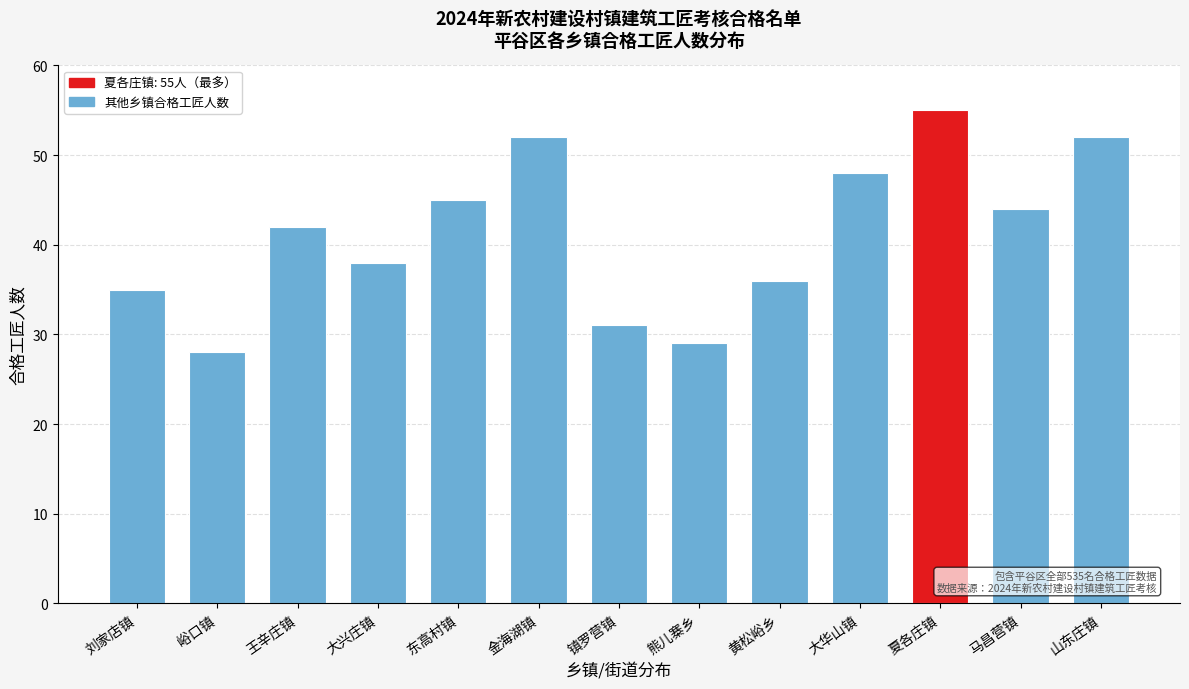

Reading left to right, extract all data points from this chart.

刘家店镇=35	峪口镇=28	王辛庄镇=42	大兴庄镇=38	东高村镇=45	金海湖镇=52	镇罗营镇=31	熊儿寨乡=29	黄松峪乡=36	大华山镇=48	夏各庄镇=55	马昌营镇=44	山东庄镇=52